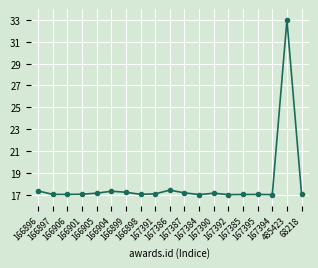

What is the difference between the maximum and second lowest values?

16.0